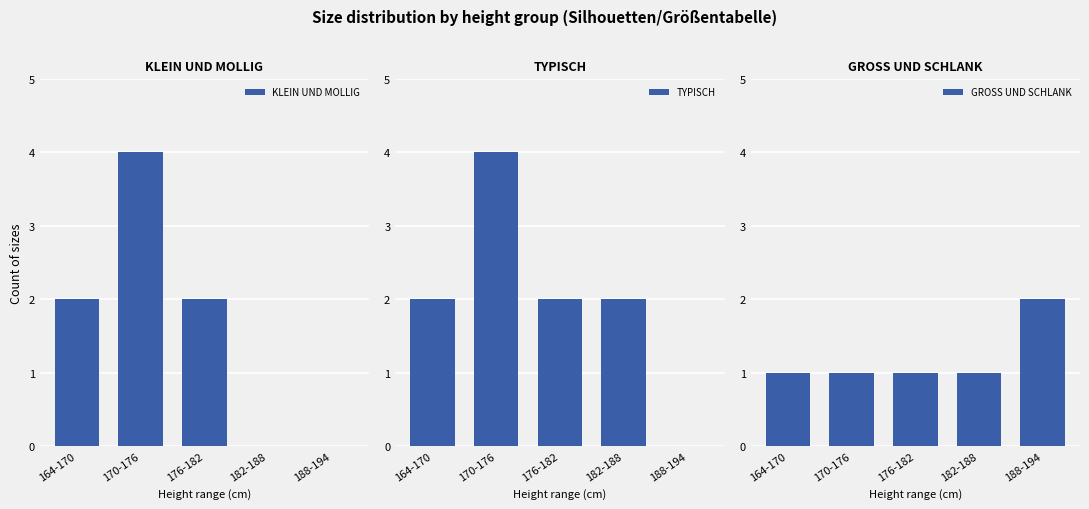

Which has a higher value, 188-194 or 182-188?

188-194